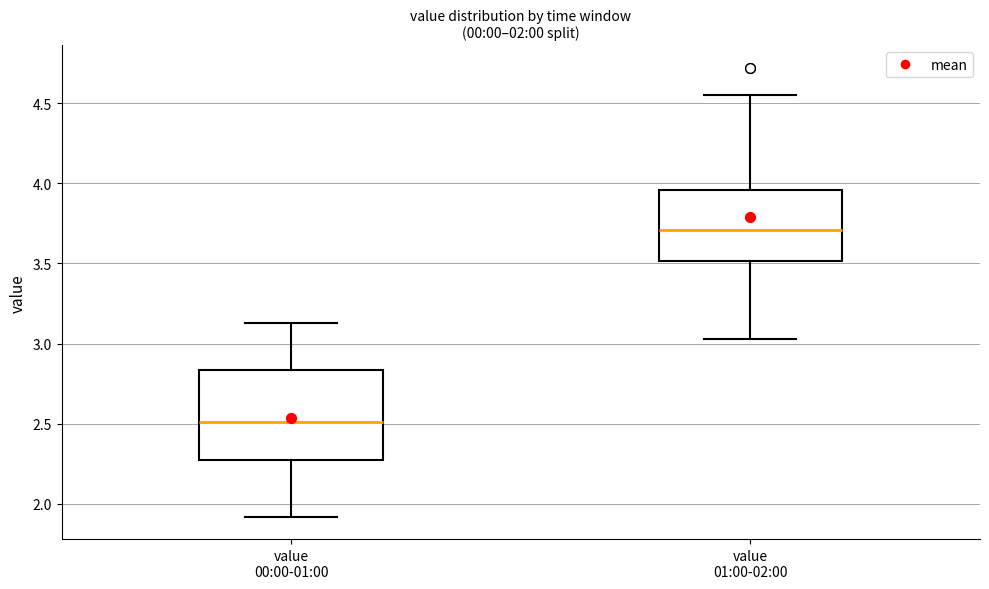

Which box's median line is the lowest?

value 00:00-01:00